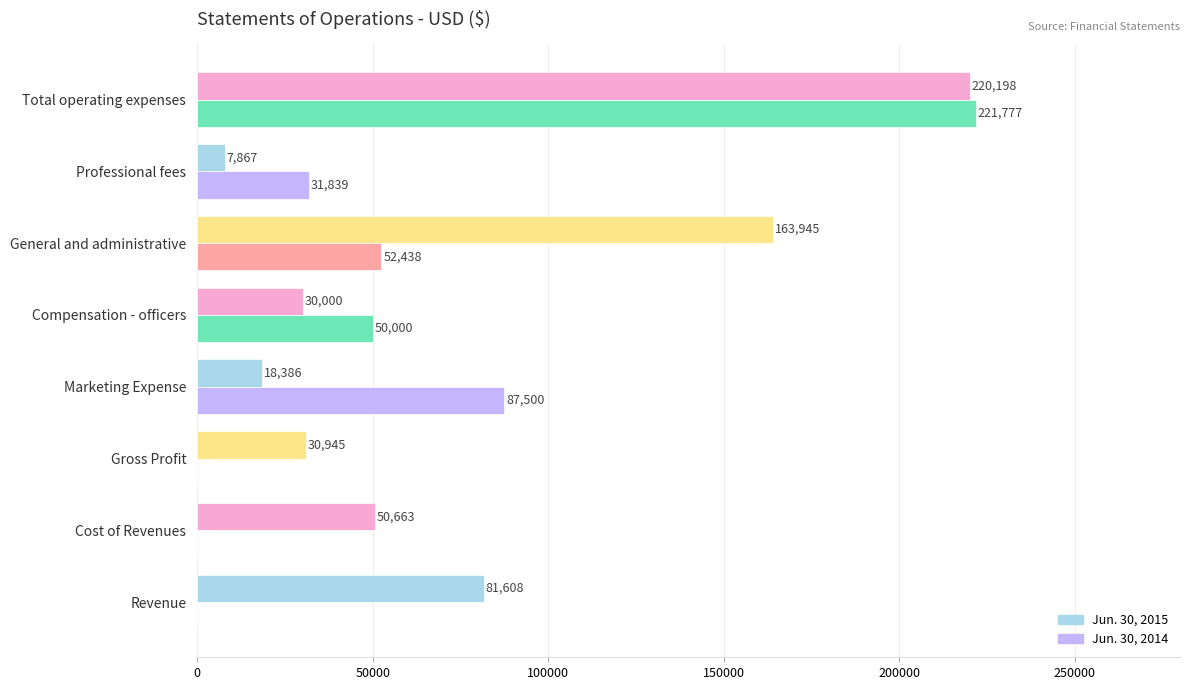

How many values in Jun. 30, 2014 are above zero?

5